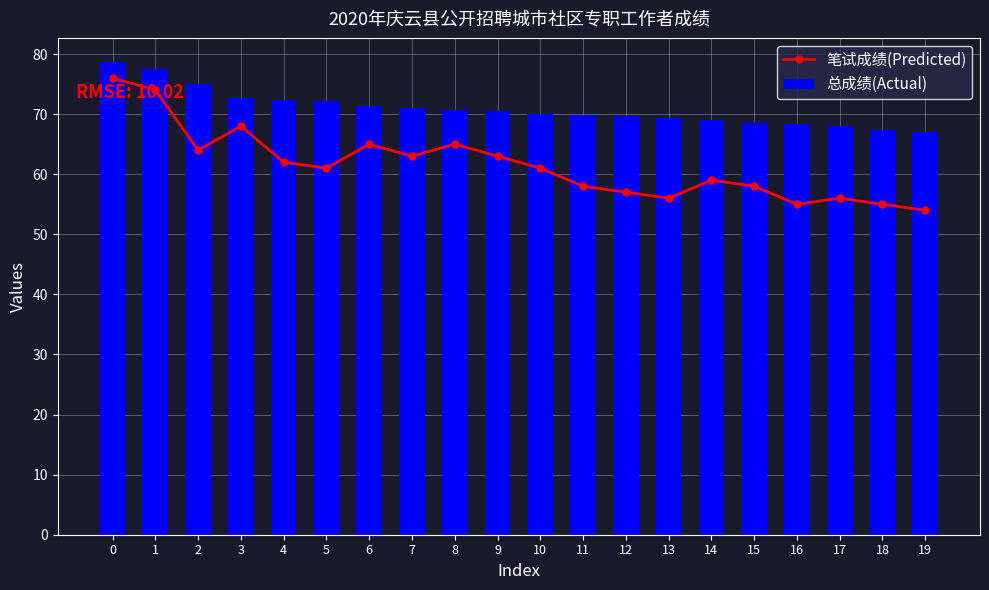

The value of 总成绩(Actual) at 3 is 72.7. True or false?

True